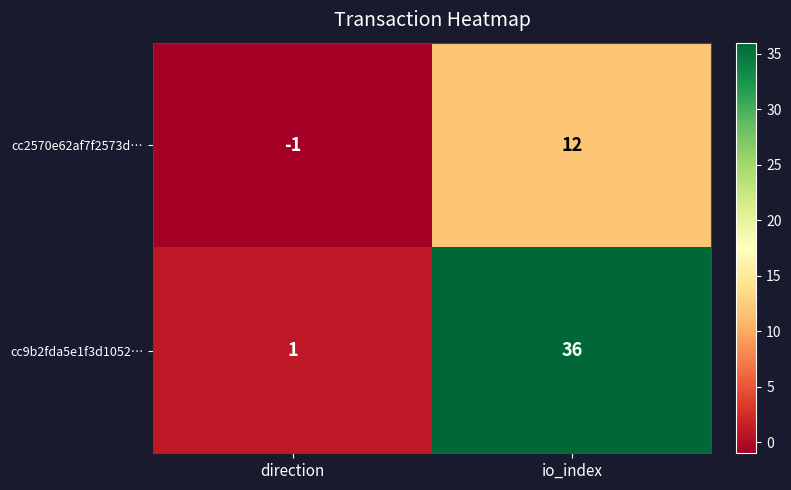

At which category is the sum across all series the highest?

io_index